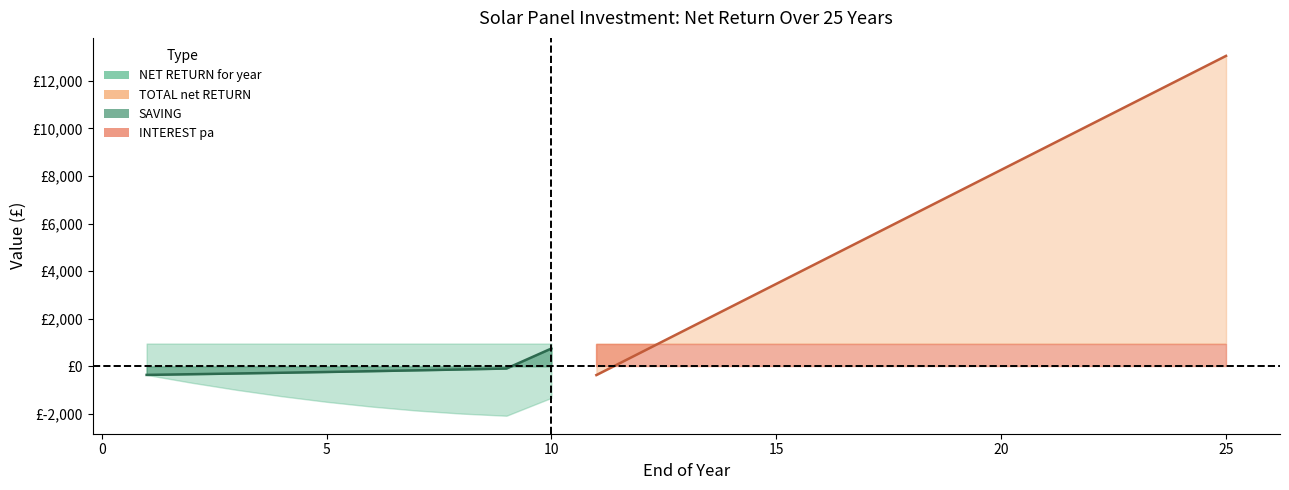

What is the spread (max minus min) of values at 10?

2279.9